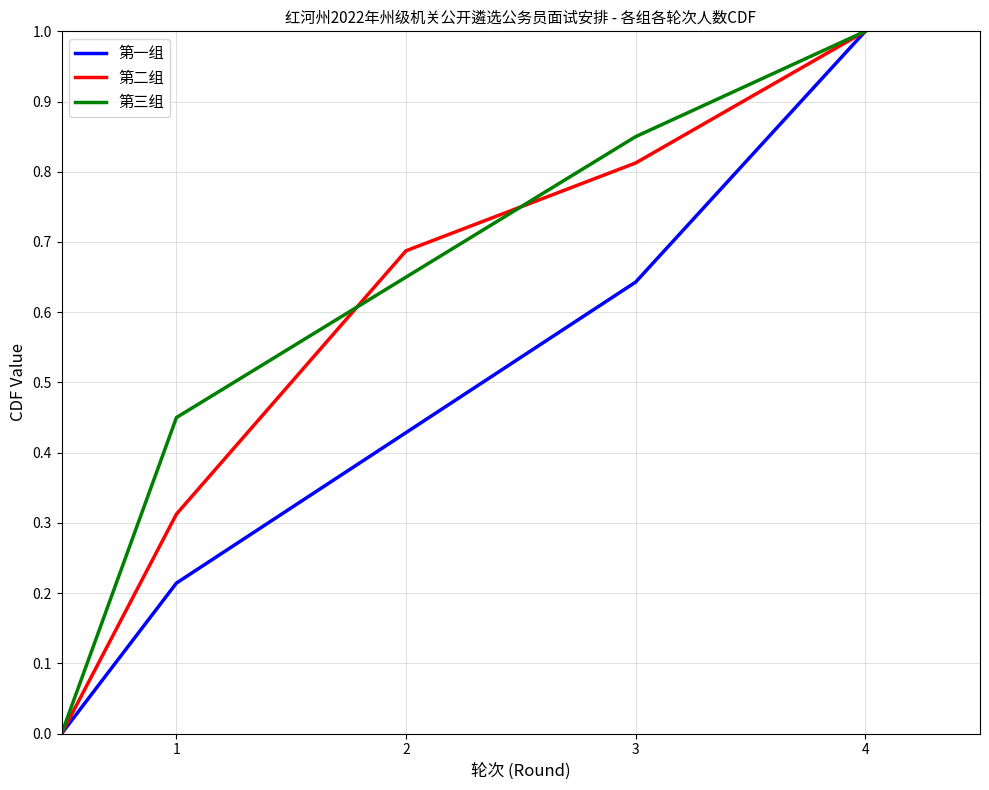

What is the greatest value displayed?

1.0